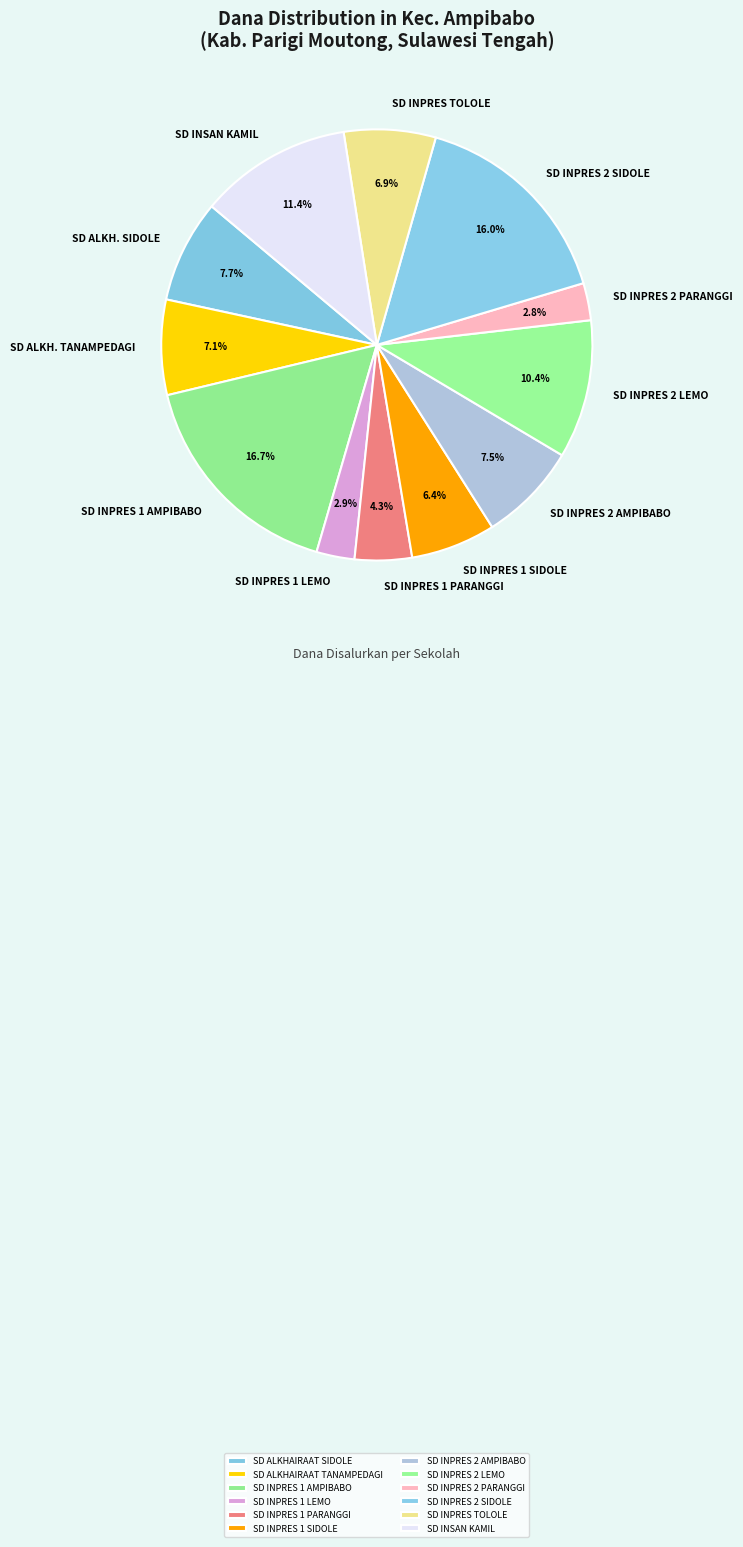

True or false: SD INPRES 1 LEMO accounts for 15% of the total.

False